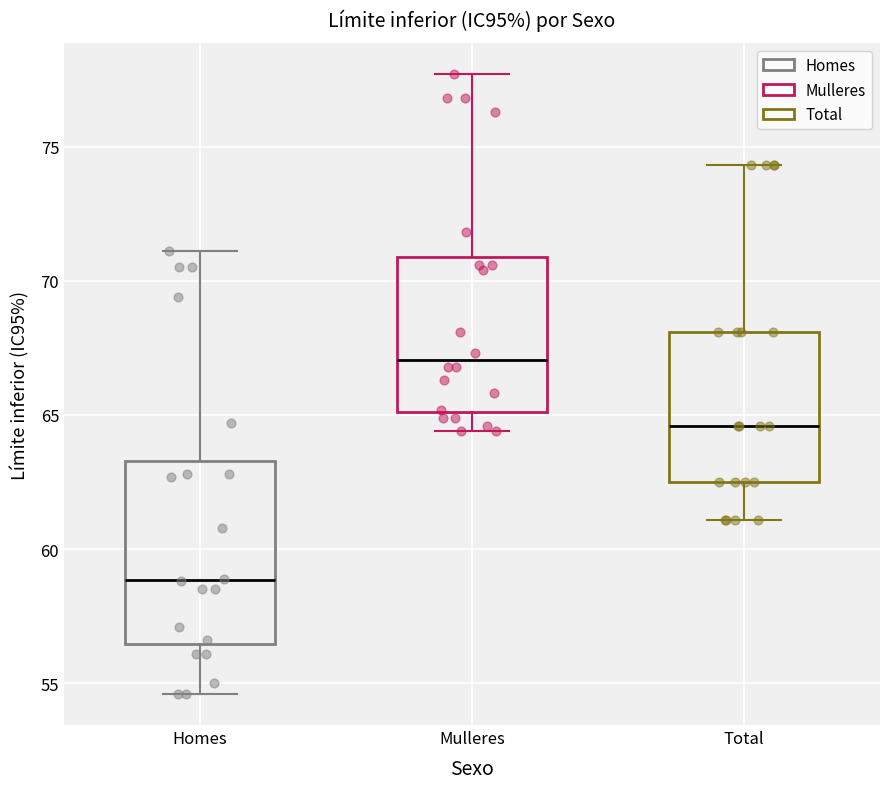

Comparing the boxes themselves (not the whiskers), which one is the tallest?

Homes